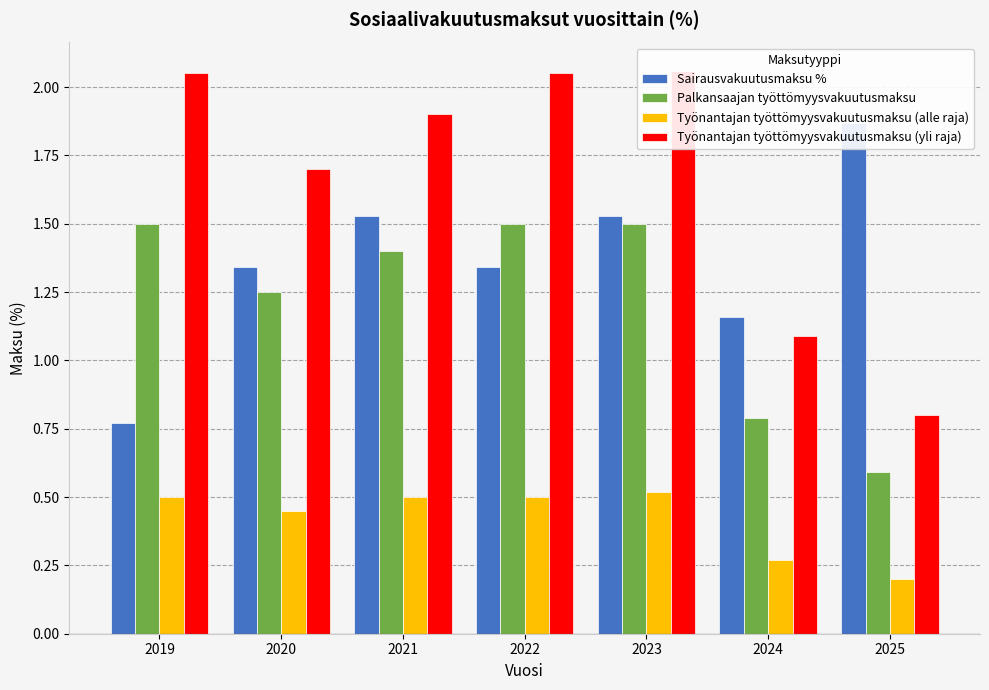

Which label corresponds to the smallest value in the chart?

2025